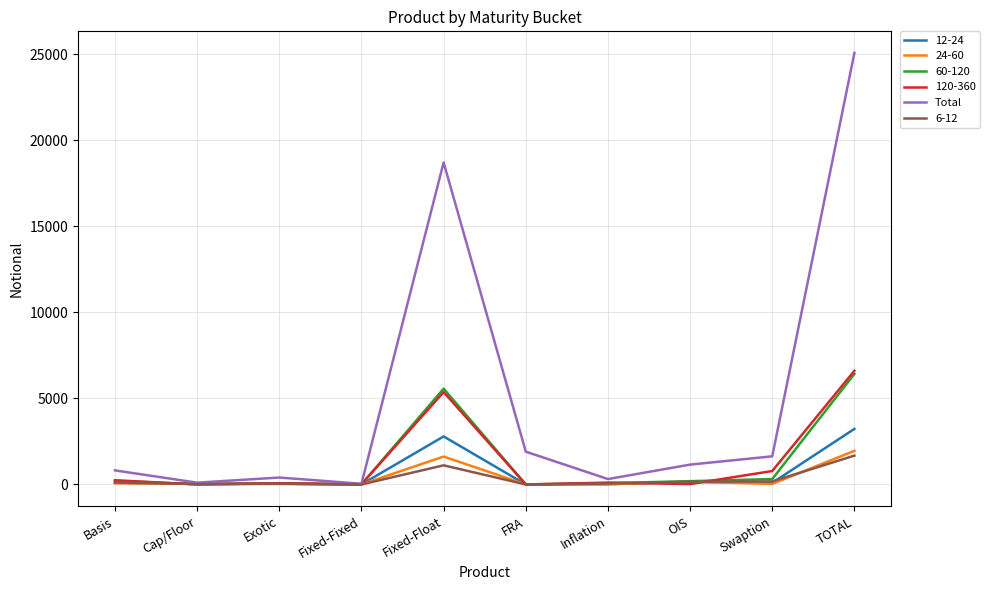

Is this an area chart (filled region under the line)?

No